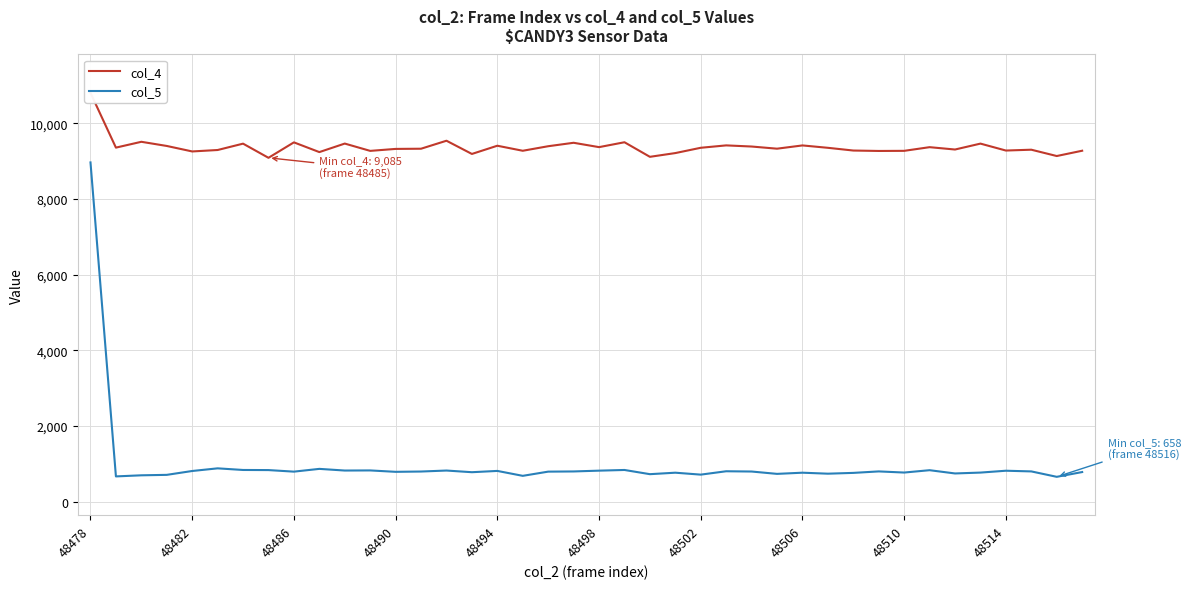

What are all the series names shown in the legend?

col_4, col_5